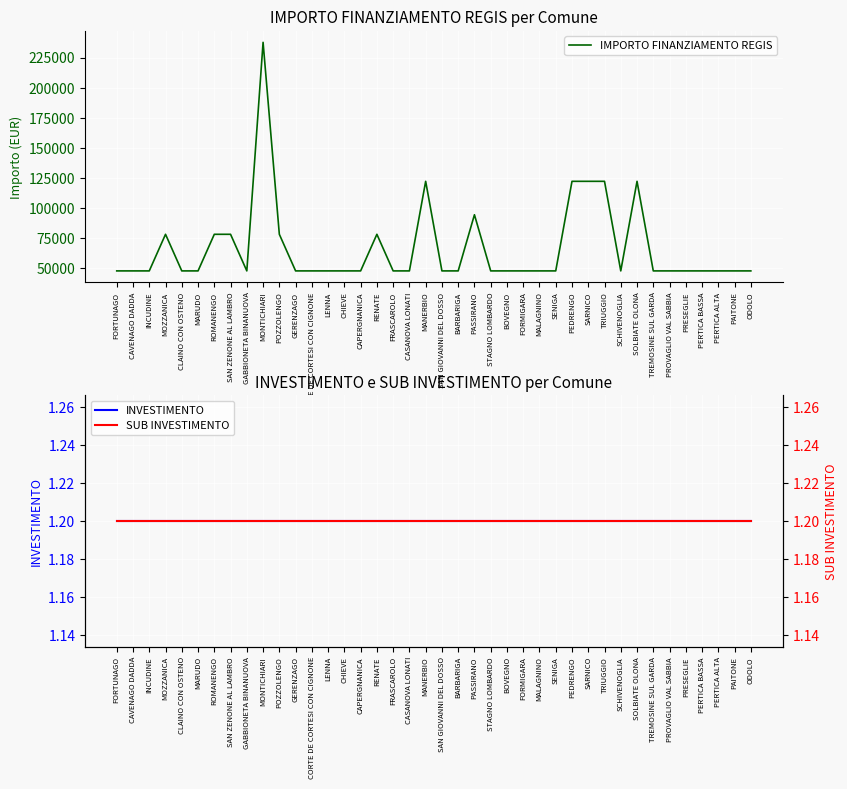

Between CAVENAGO DADDA and LENNA, which series saw the biggest shift?

IMPORTO FINANZIAMENTO REGIS